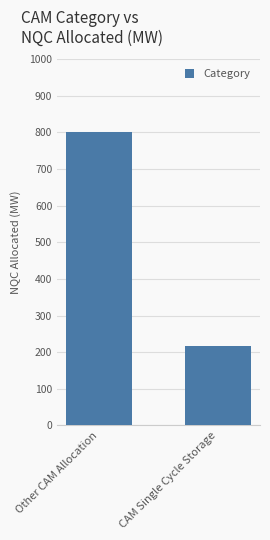

Reading right to left, transcribe all the data shown in this chart.

CAM Single Cycle Storage=217.5	Other CAM Allocation=802.2